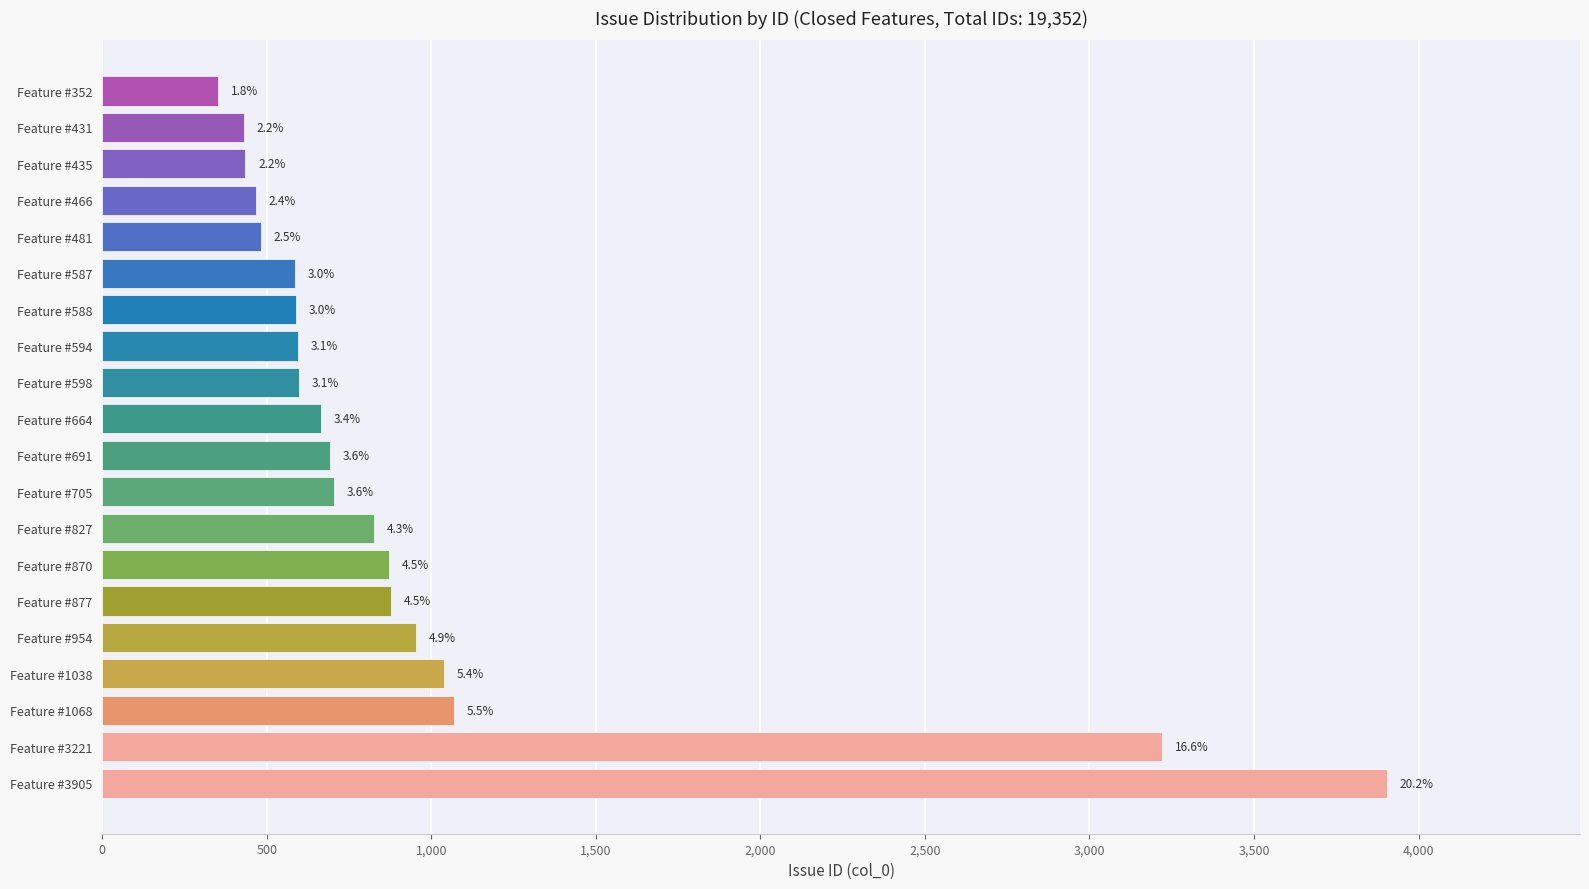

How many bars are there in total?

20